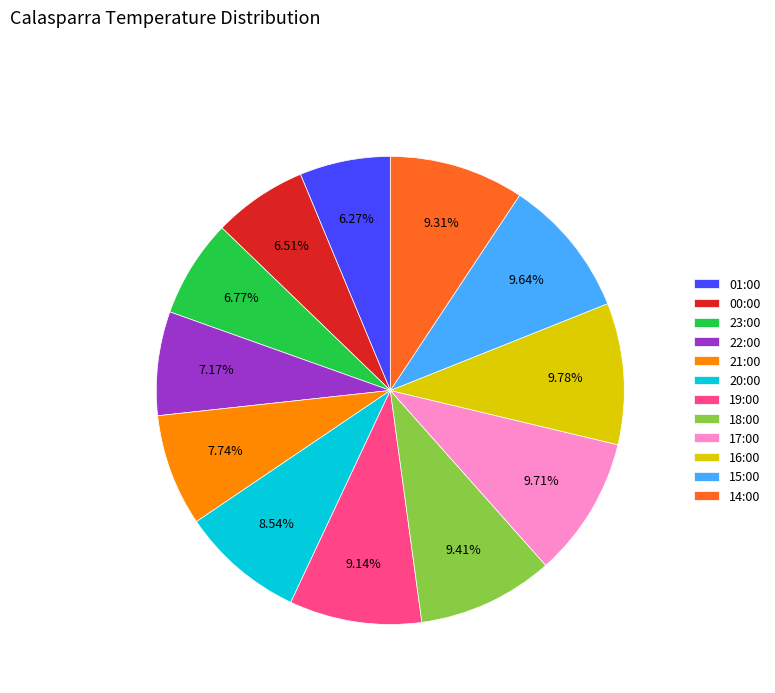

To the nearest percent, what is the difference between the largest and smallest slice percentages?

4%